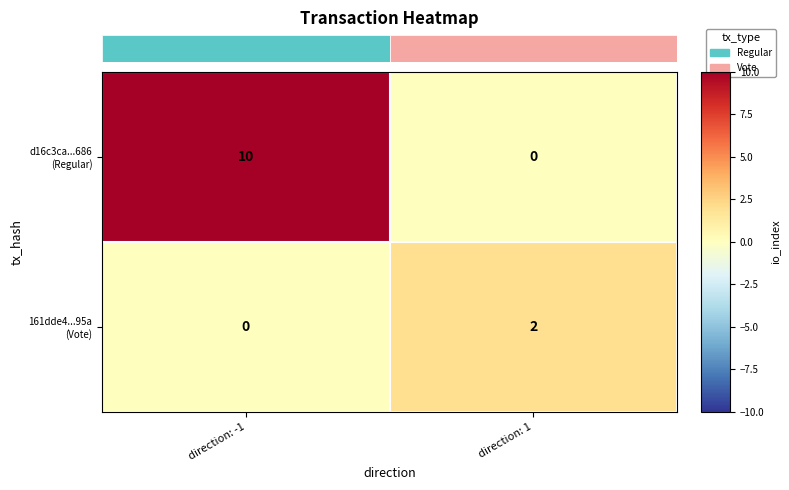

At which category is the sum across all series the highest?

direction: -1